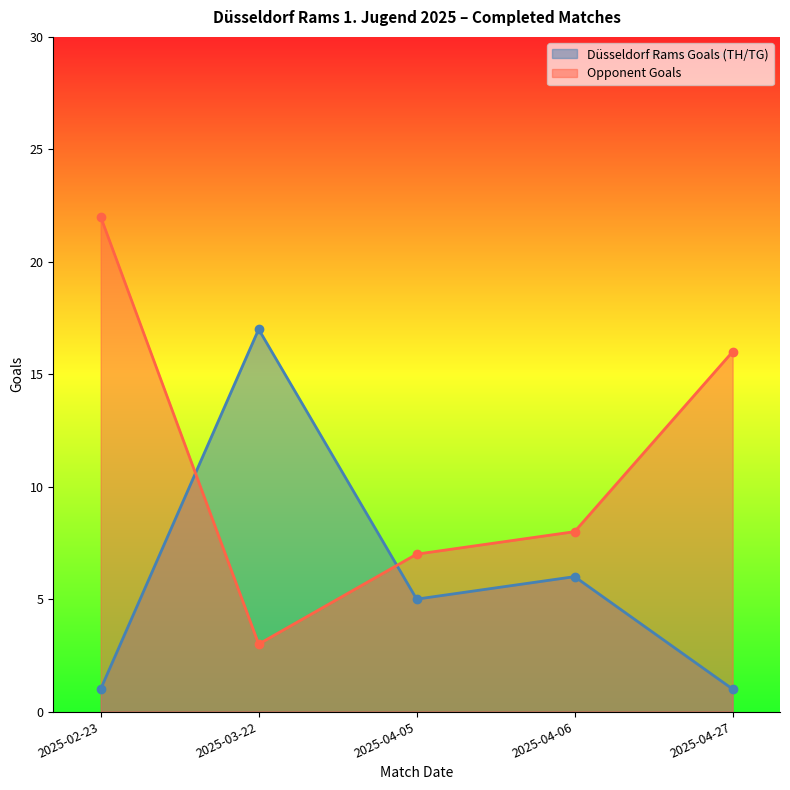

What is the difference between the maximum and minimum values in the Düsseldorf Rams Goals (TH/TG) series?

16